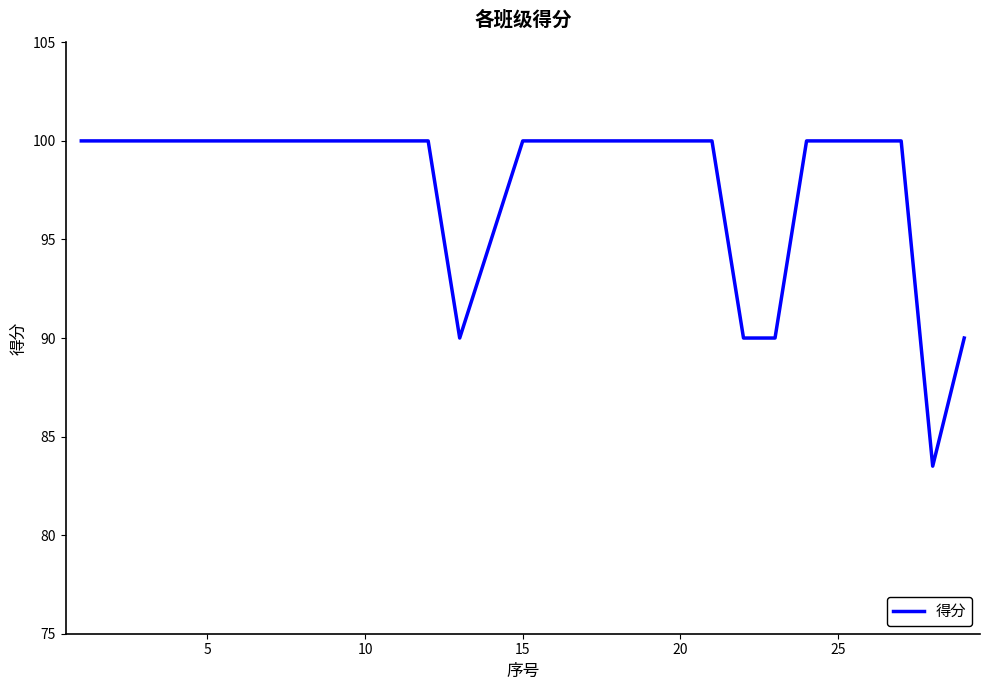

What is the difference between the maximum and minimum values?

16.5